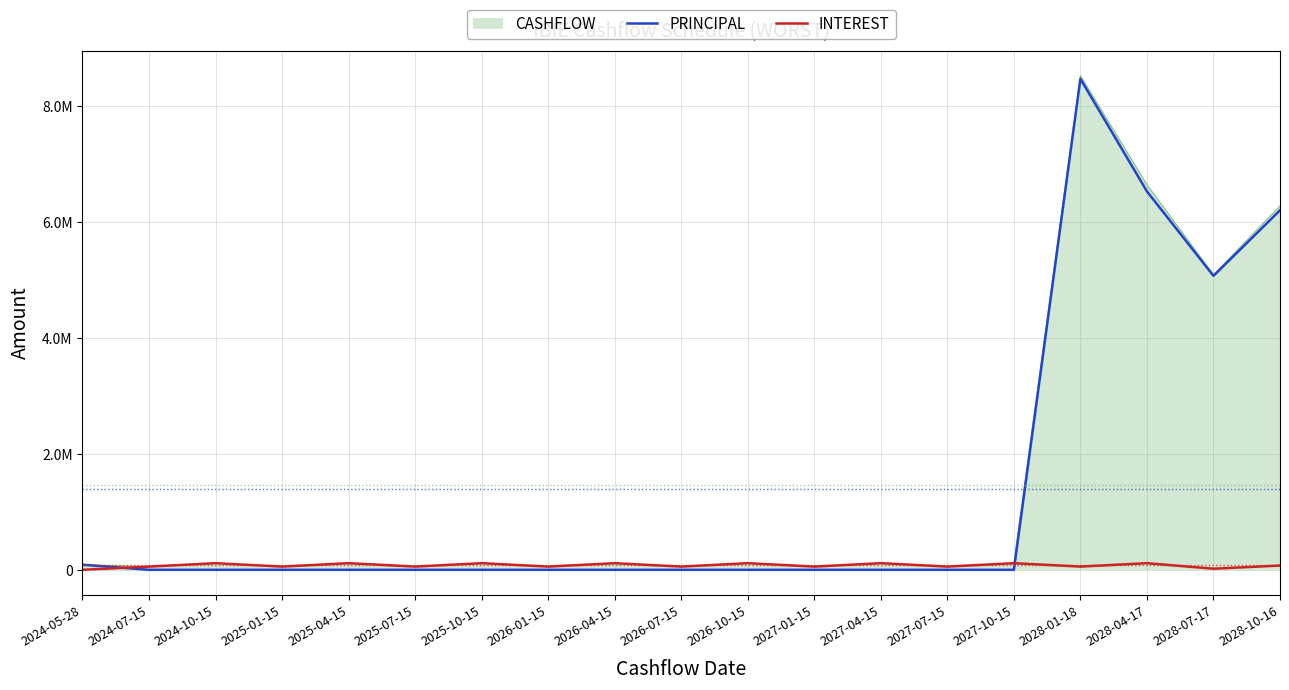

Which series ends up on top after the final intersection of INTEREST and PRINCIPAL?

PRINCIPAL